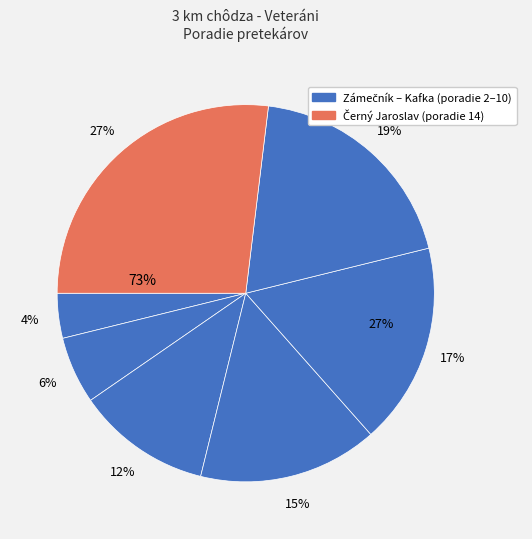

How many segments does this pie chart have?

7